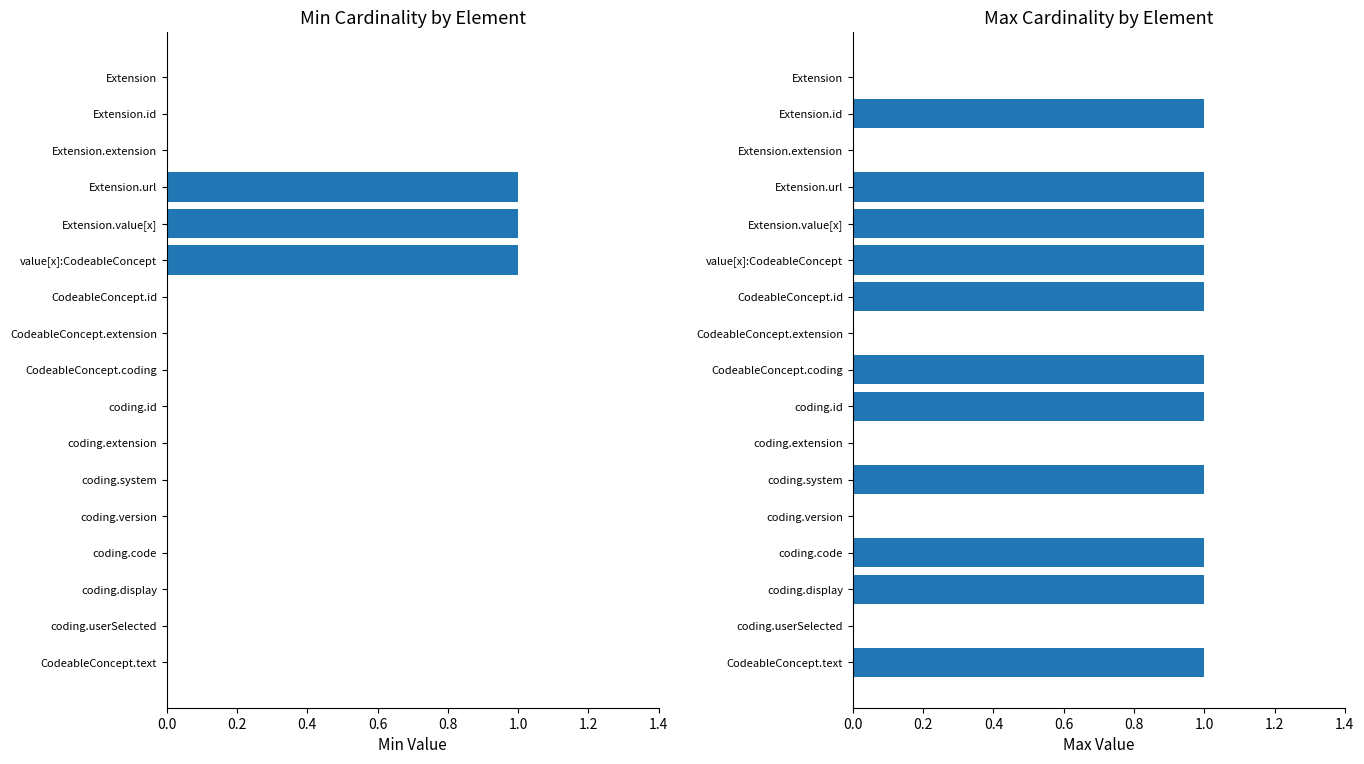

Are the bars horizontal?

Yes